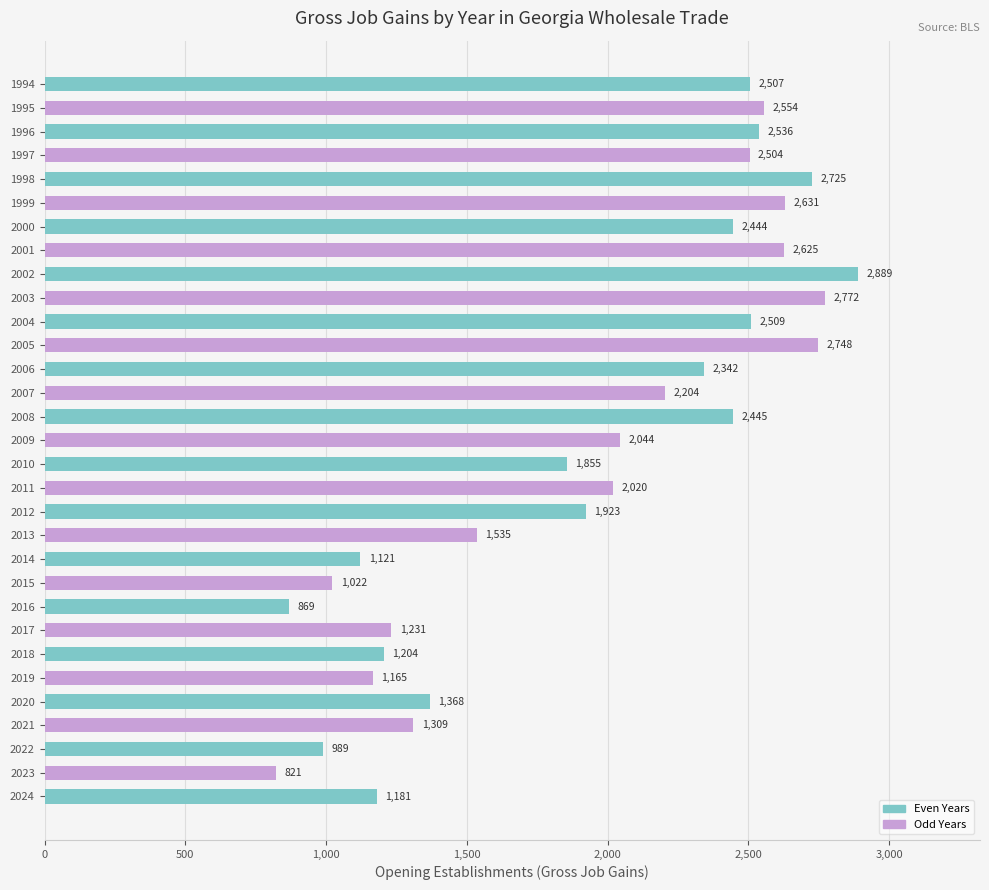

Count the number of categories in the chart.

31